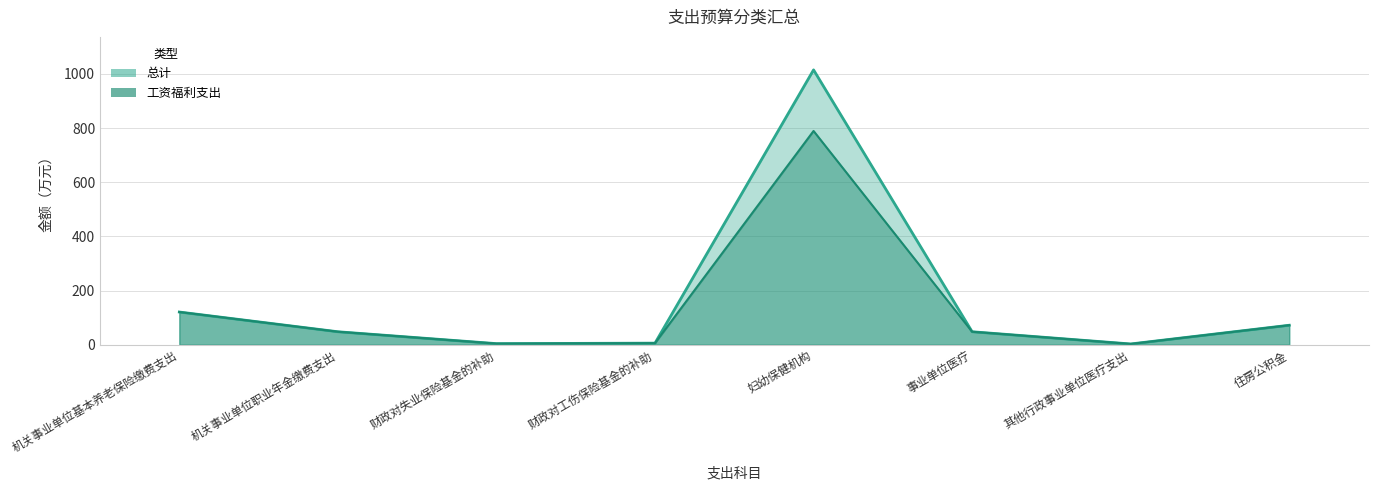

The 工资福利支出 series shows 4.2 at 财政对失业保险基金的补助. True or false?

True